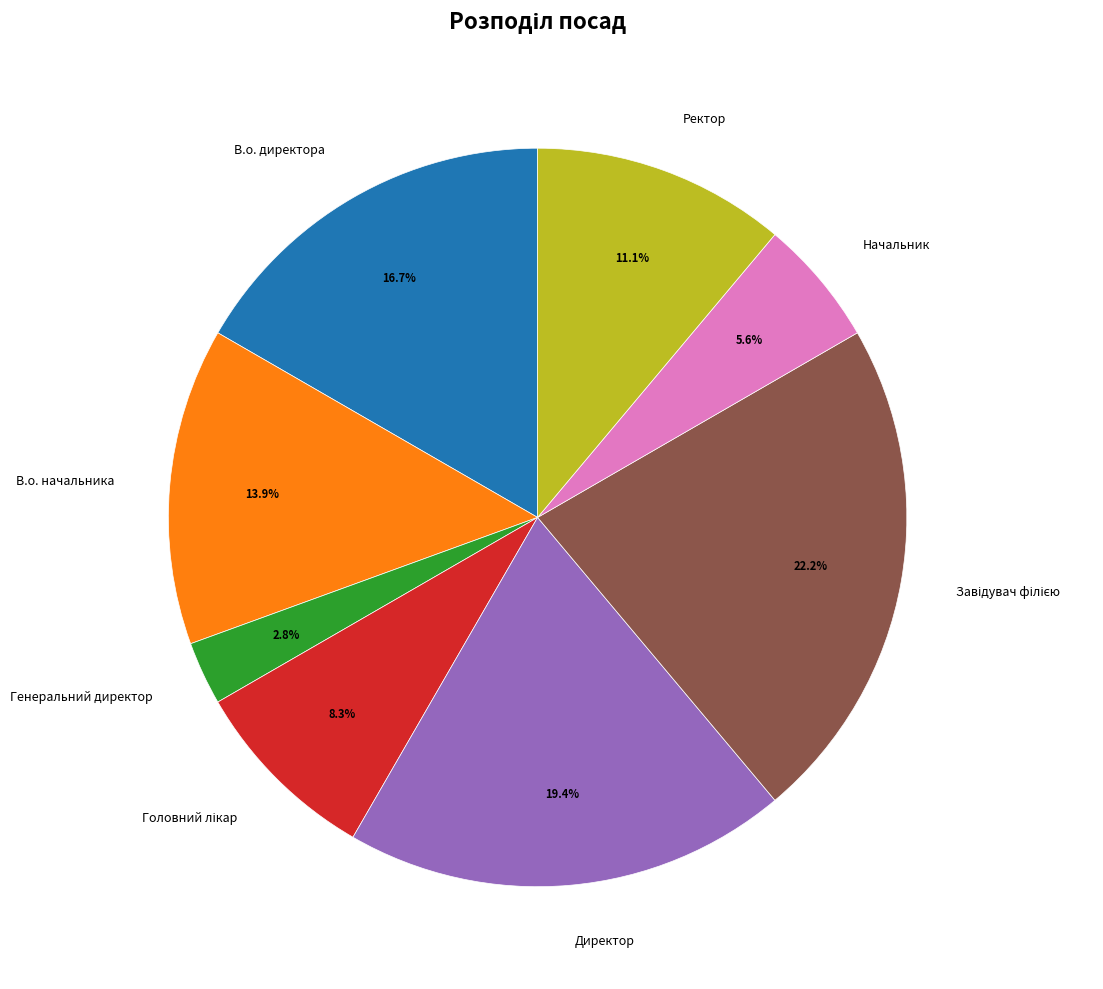

Does any single category account for the majority?

No